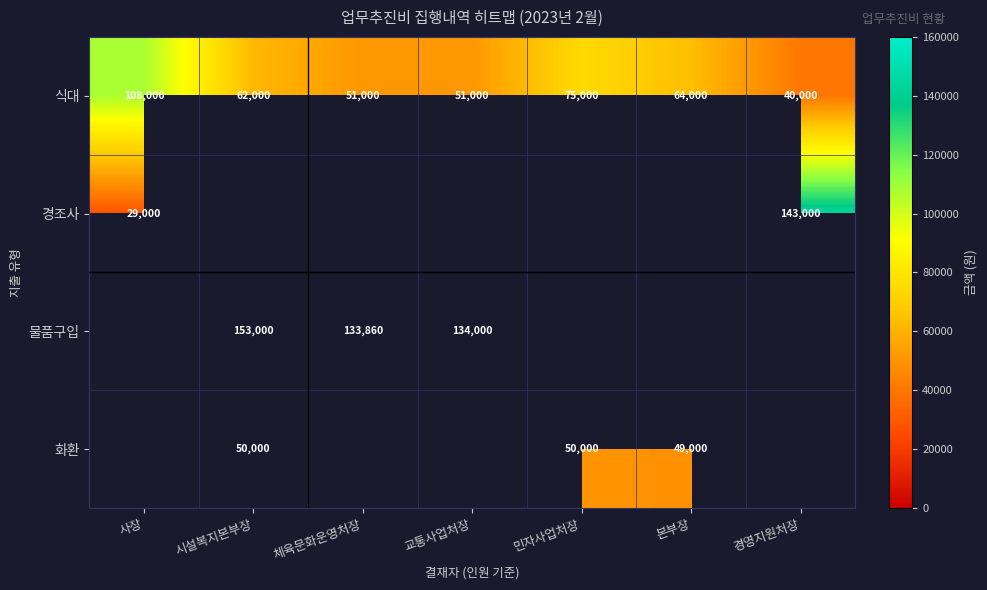

What is the minimum value shown in the chart?

29000.0